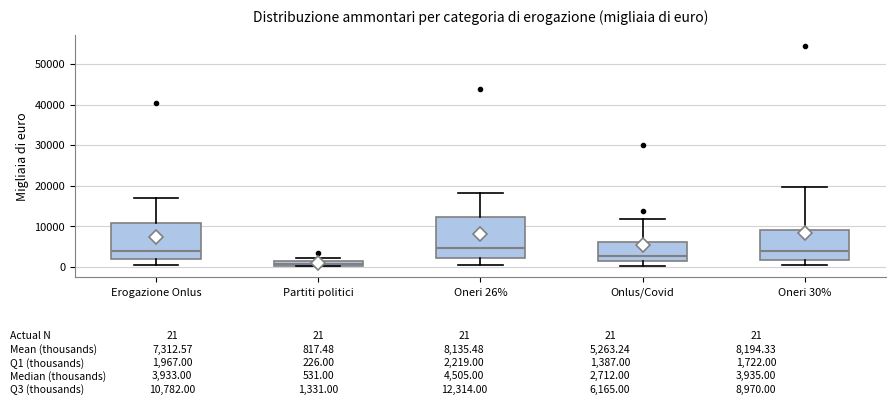

Which box is the tallest, from its lower edge to its upper edge?

Oneri 26%